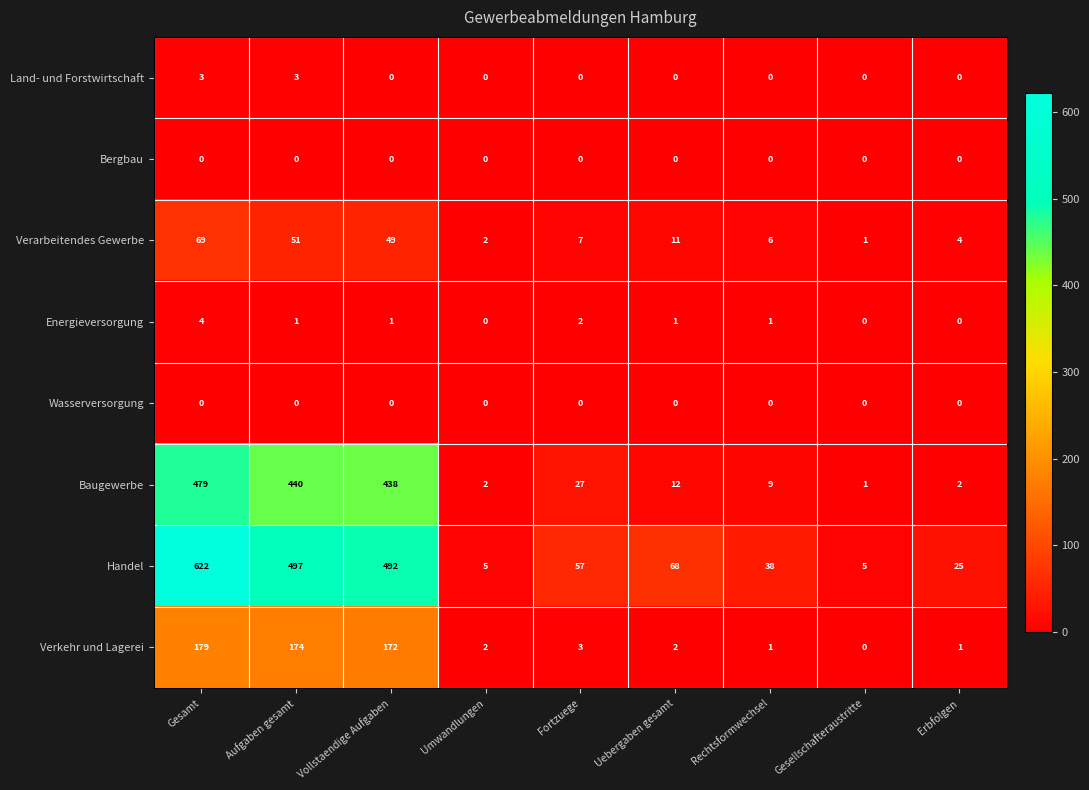

Which category has the highest value in the Baugewerbe series?

Gesamt